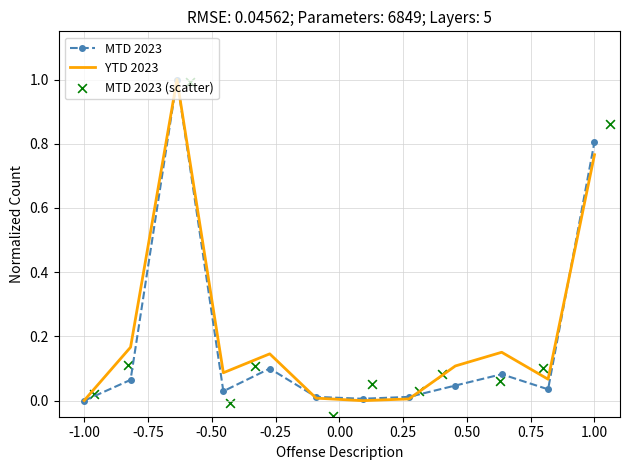

Which series contains the lowest Y value?

MTD 2023 (scatter)